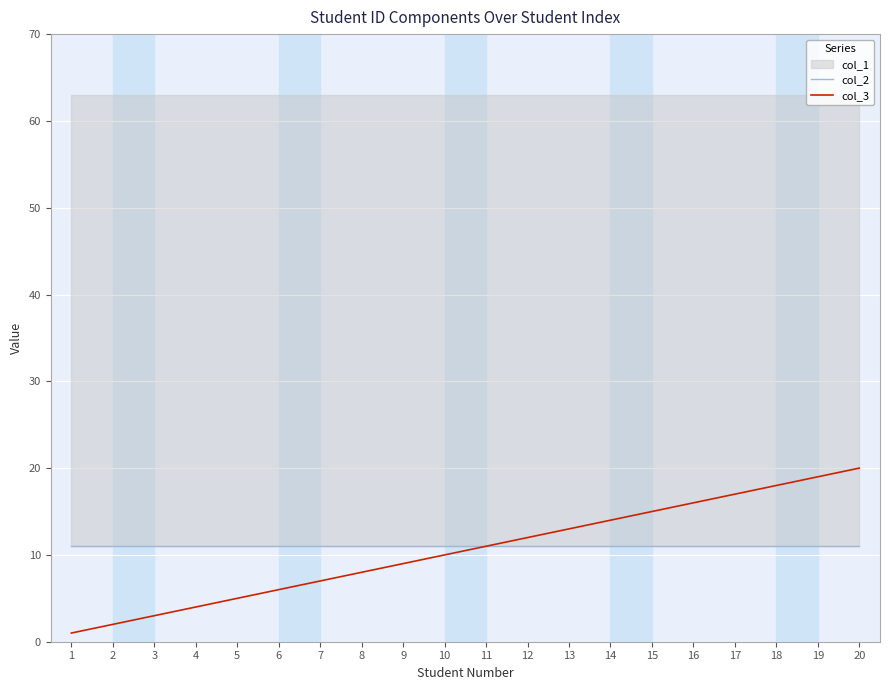

How many distinct data groups are displayed?

2